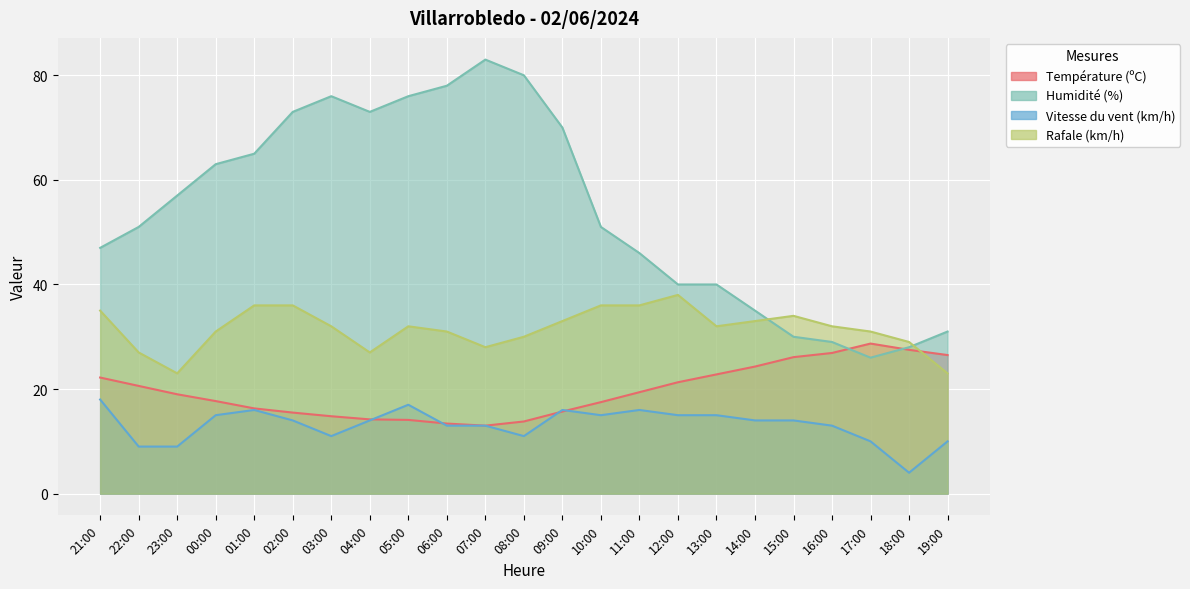

Does the chart display data point markers on the line(s)?

No